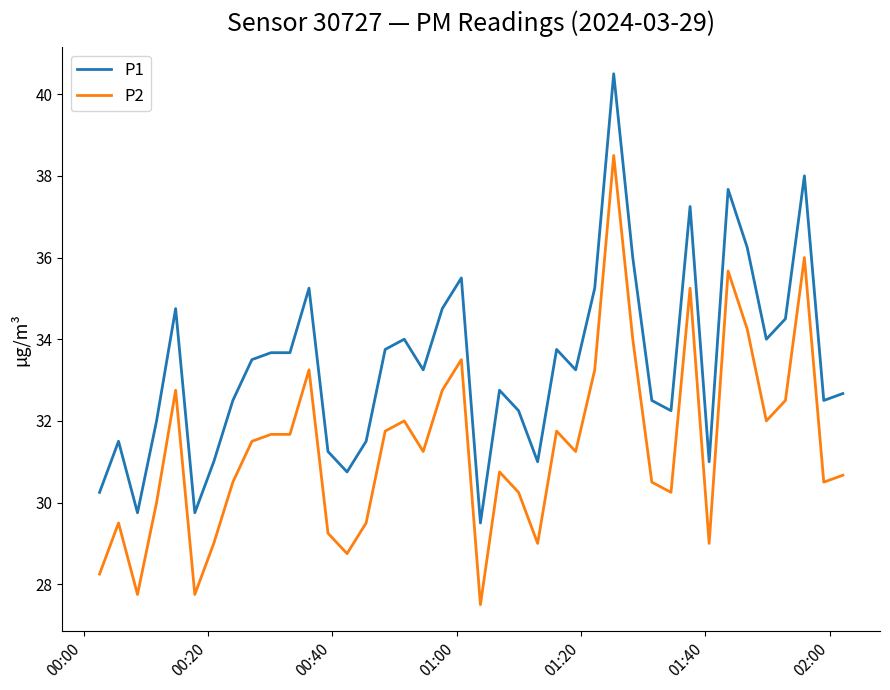

True or false: P2 and P1 intersect in this chart.

False